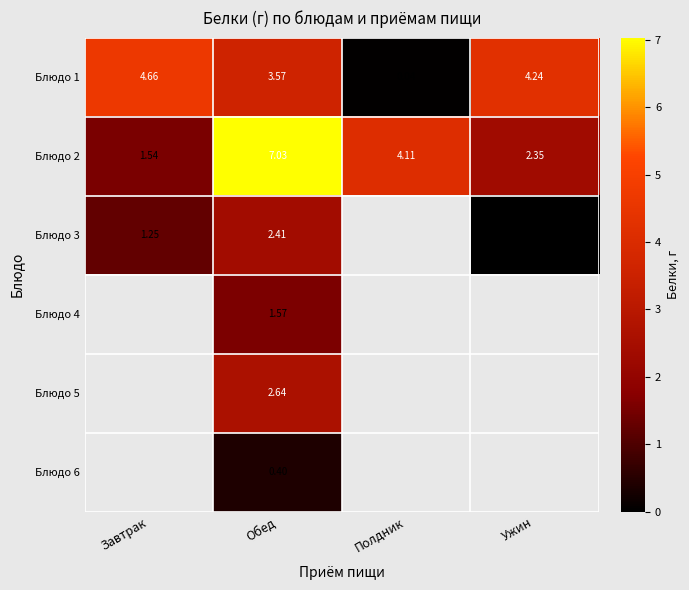

At which label does Блюдо 1 first exceed 4?

Завтрак